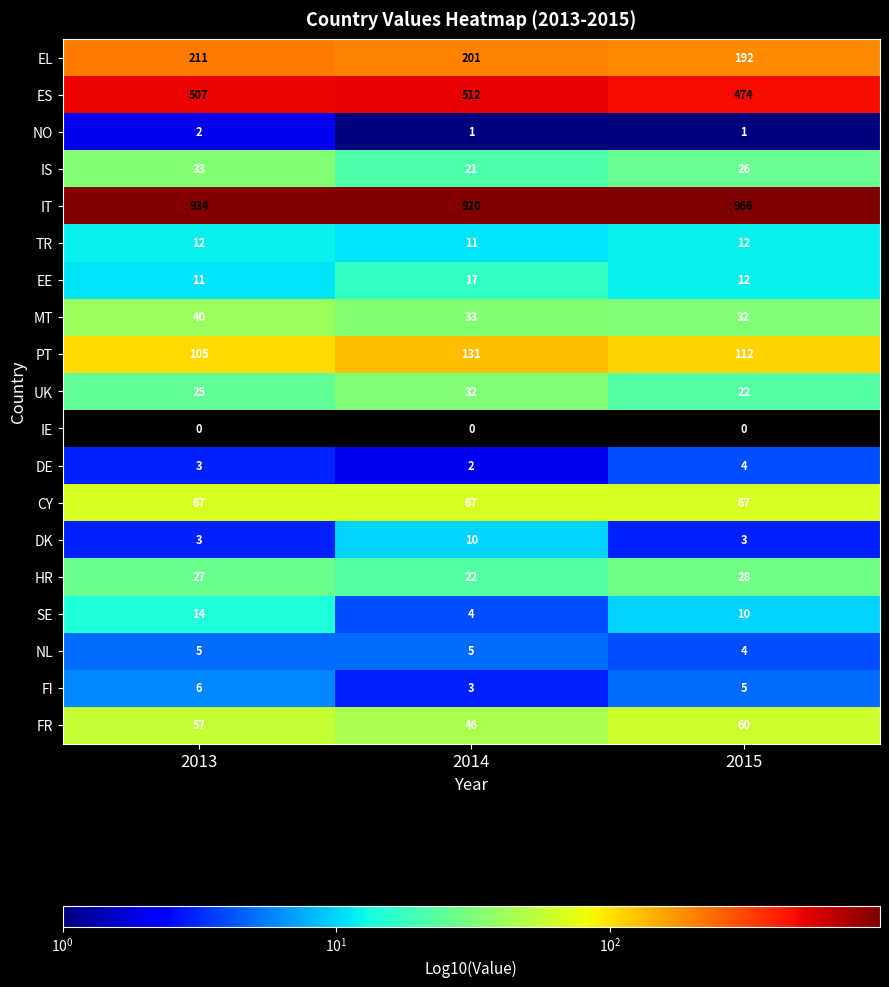

What is the greatest value displayed?

966